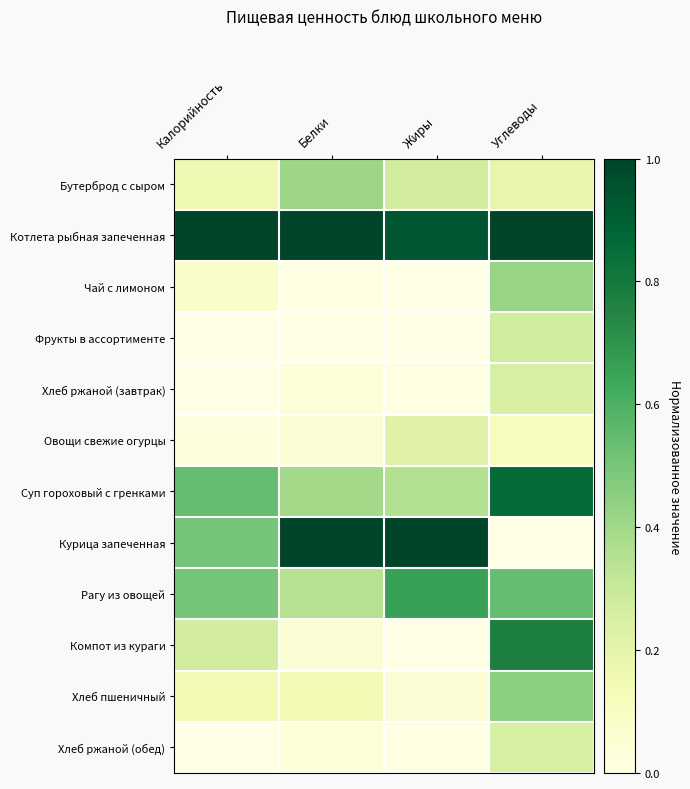

Count the number of data series in this chart.

12